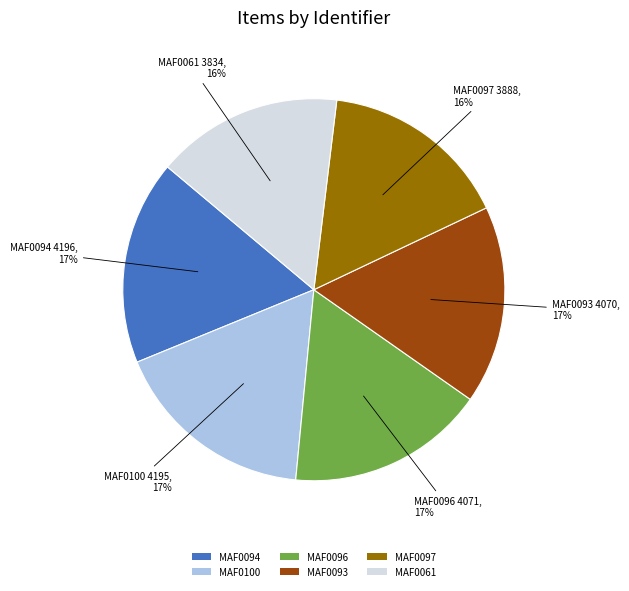

True or false: MAF0061 accounts for 16% of the total.

True